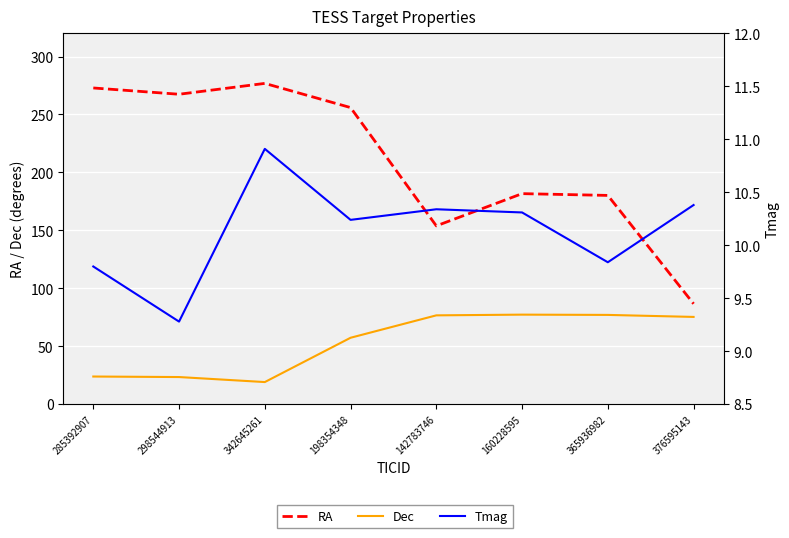

At which category does Dec reach its first local peak?

160228595